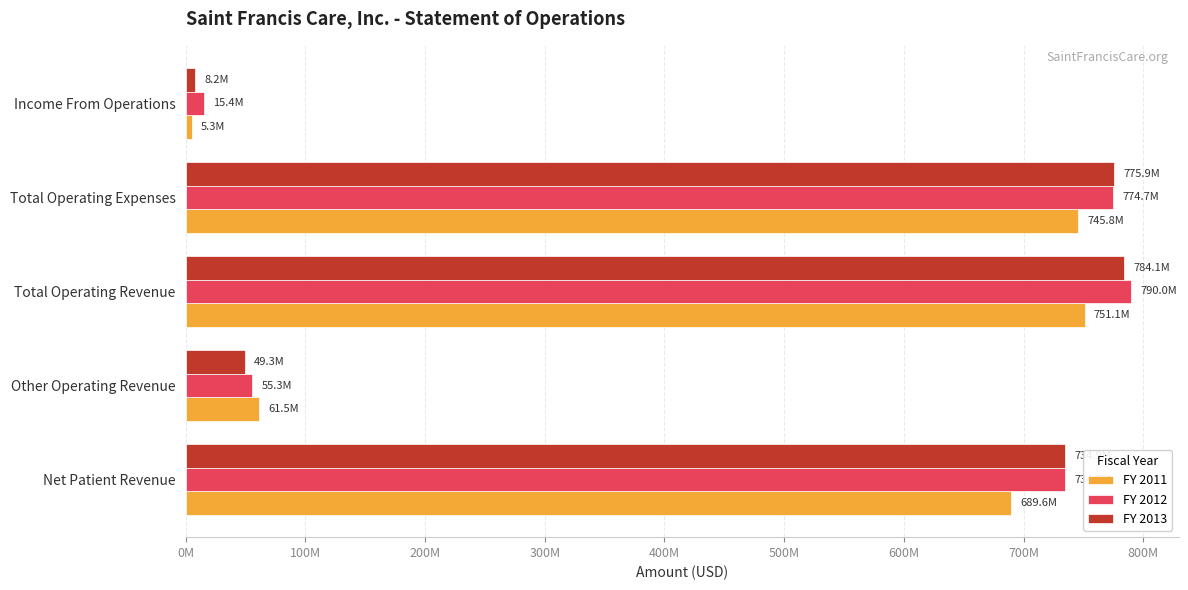

What are all the series names shown in the legend?

FY 2011, FY 2012, FY 2013